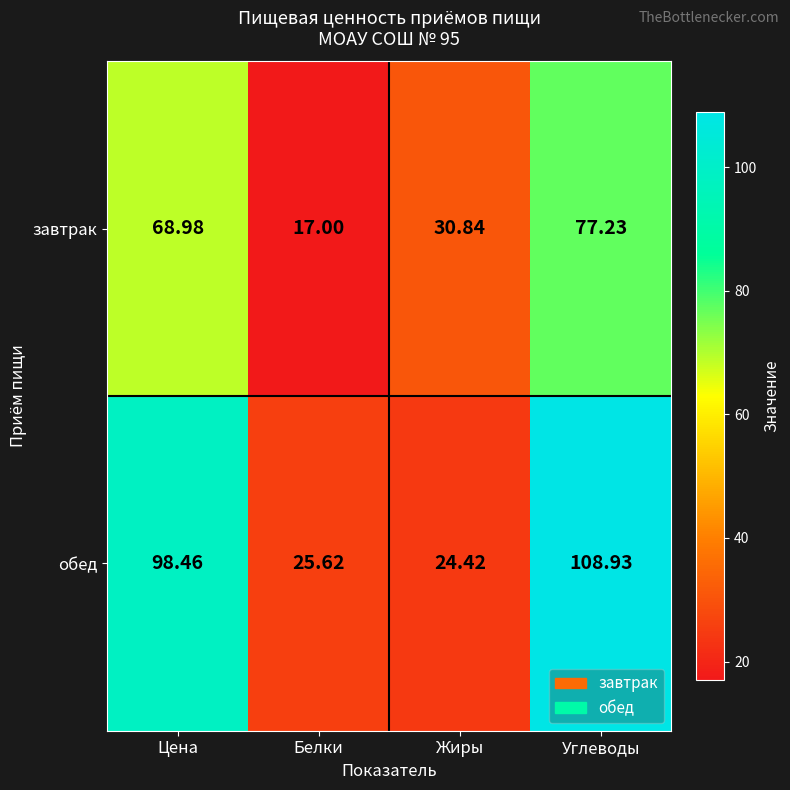

Which series has the largest range (max minus min)?

обед